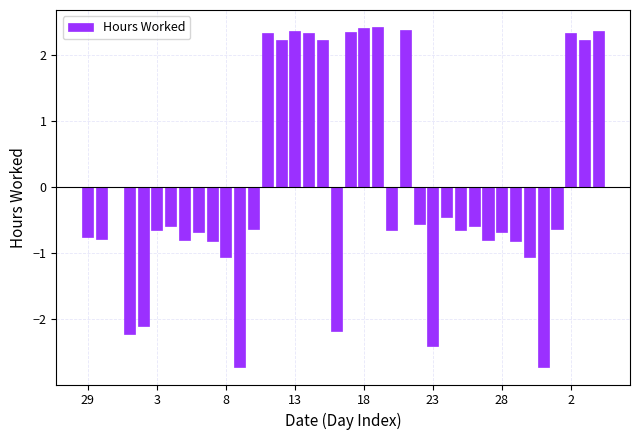

The value at 3 is -0.7. True or false?

True